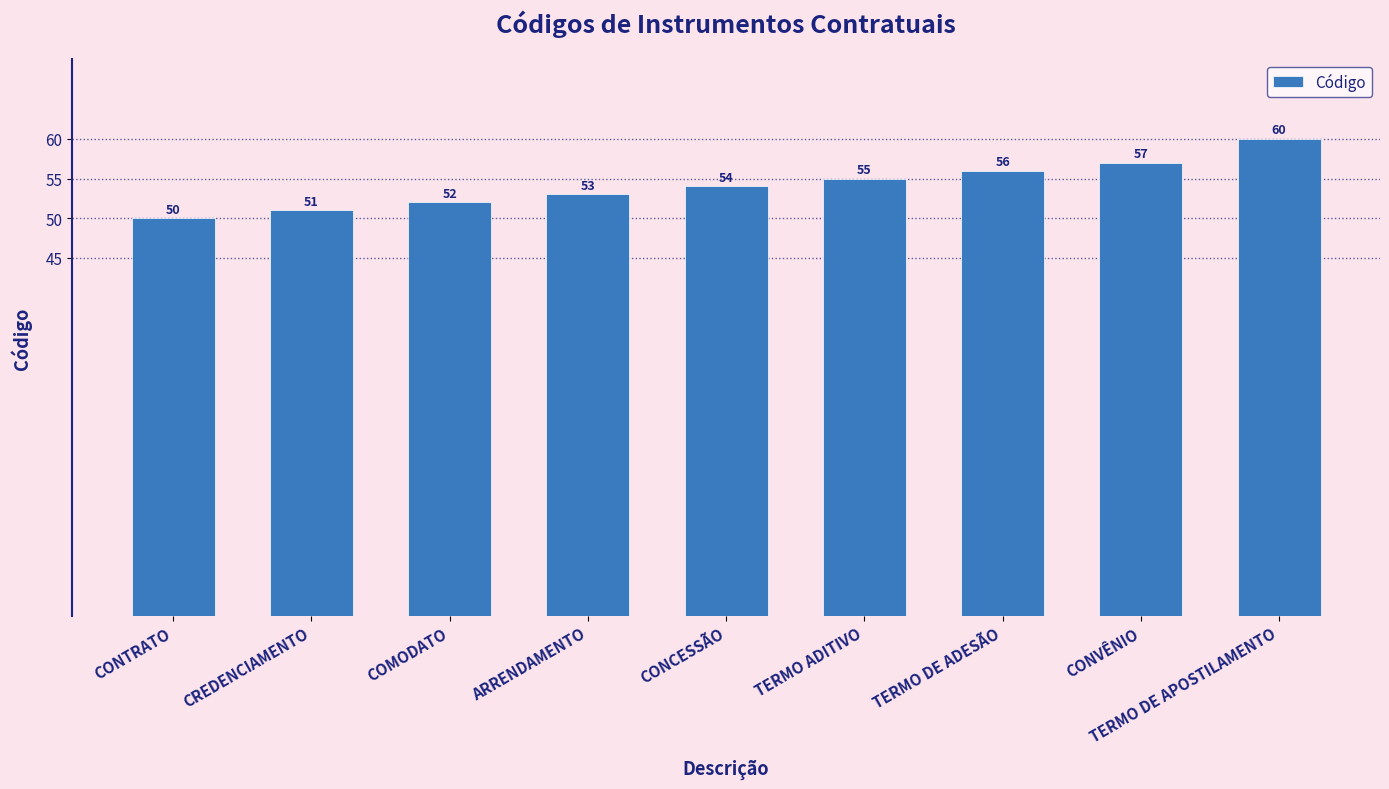

What is the average value?

54